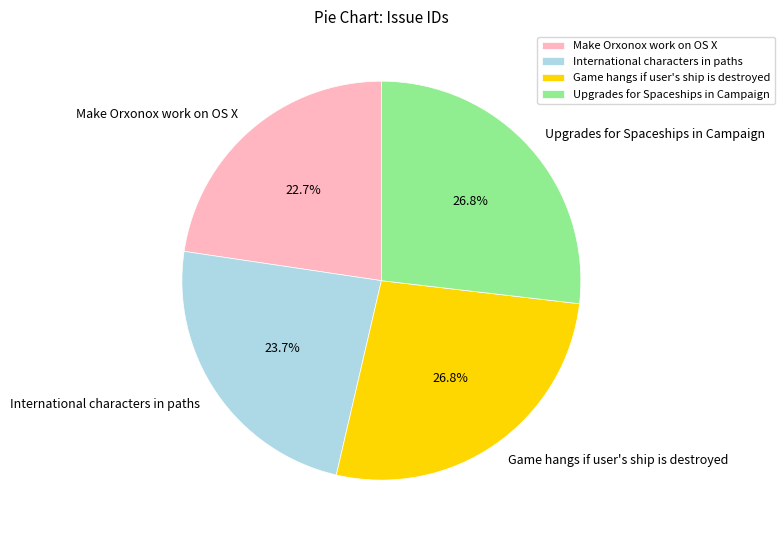

What percentage is NOT represented by Upgrades for Spaceships in Campaign?

73.2%